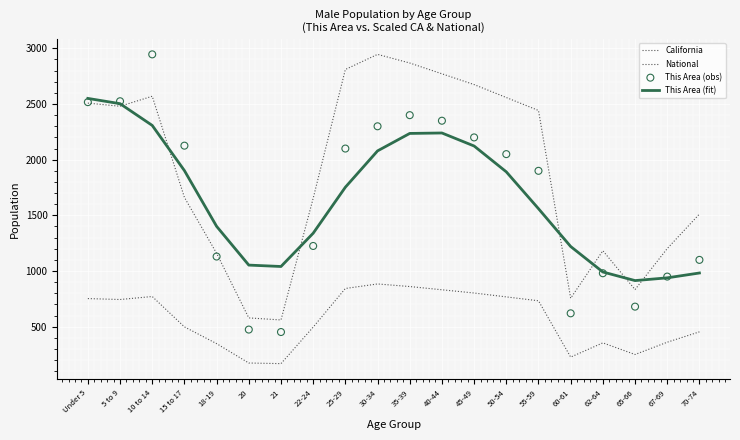

What is the total value across all series at 40-44?

8192.9